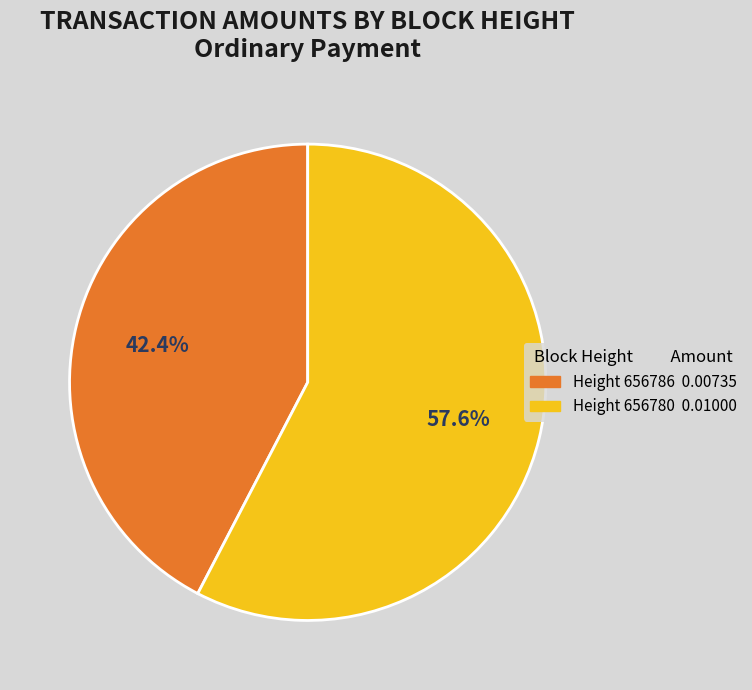

How many segments does this pie chart have?

2